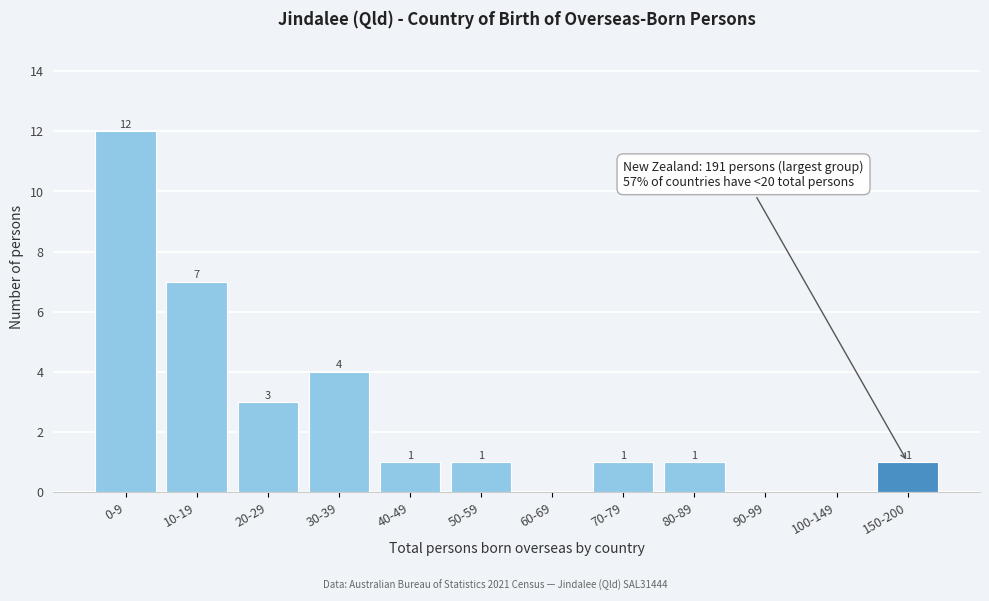

Reading right to left, list all the values displayed in this chart.

150-200=1	100-149=0	90-99=0	80-89=1	70-79=1	60-69=0	50-59=1	40-49=1	30-39=4	20-29=3	10-19=7	0-9=12